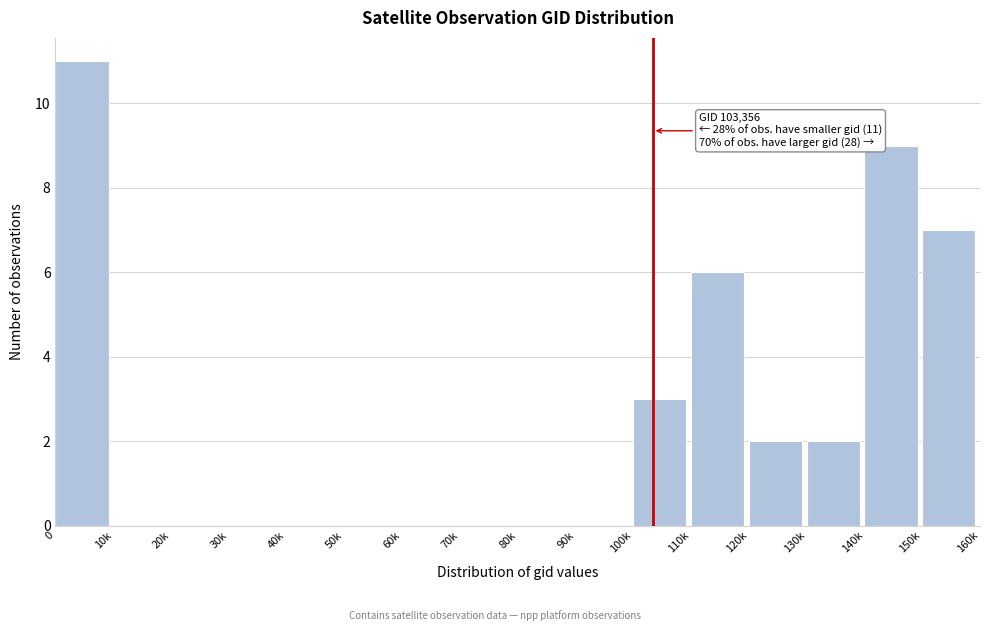

Reading left to right, extract all data points from this chart.

0=11	10k=0	20k=0	30k=0	40k=0	50k=0	60k=0	70k=0	80k=0	90k=0	100k=3	110k=6	120k=2	130k=2	140k=9	150k=7